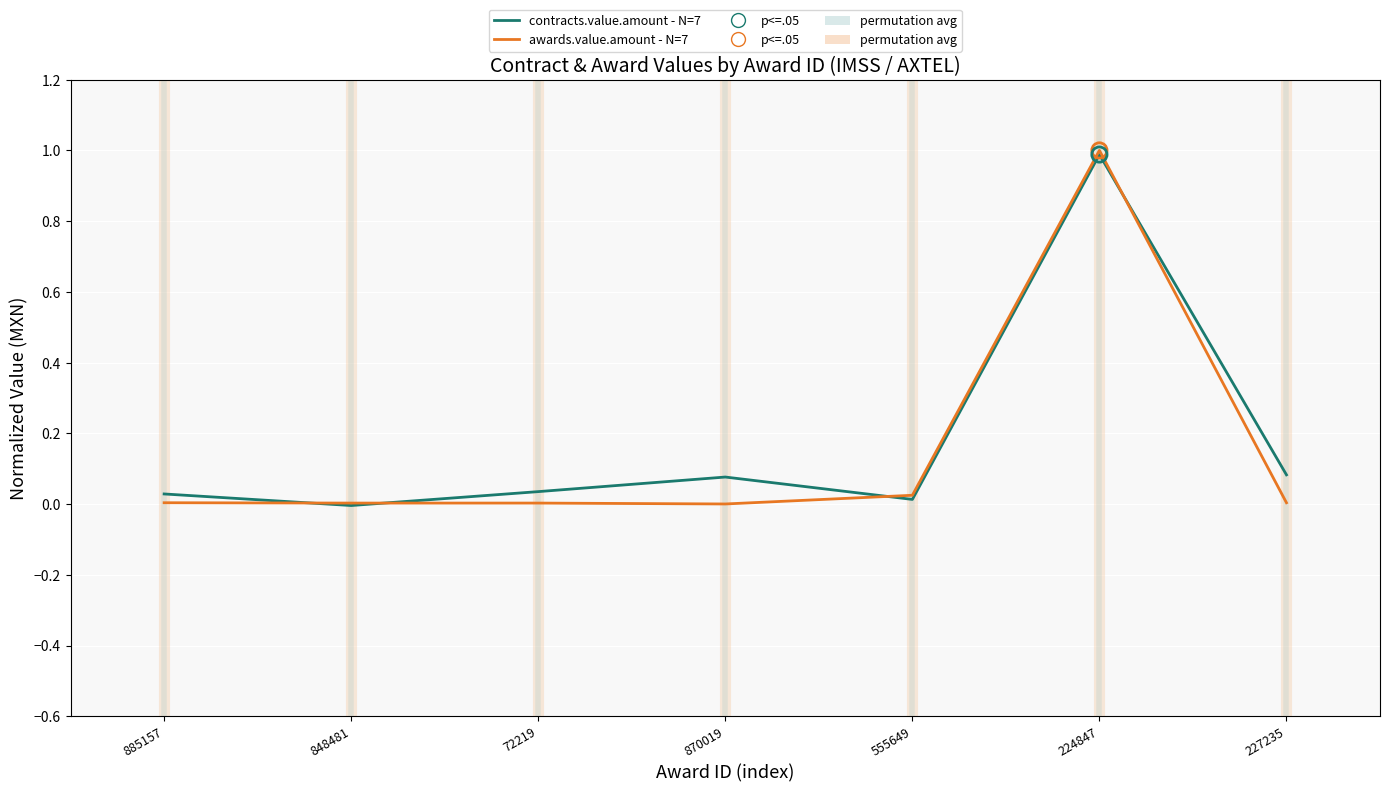

Which series has the widest spread of values?

awards.value.amount - N=7